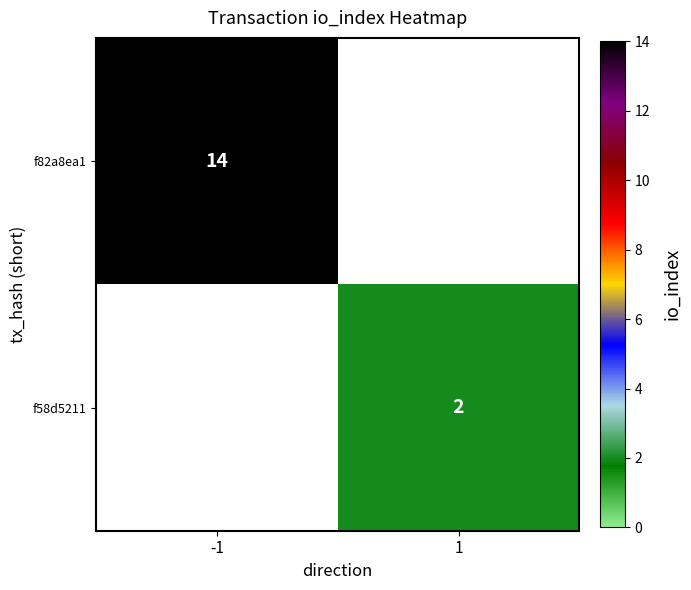

Which category has the highest value across all series?

-1